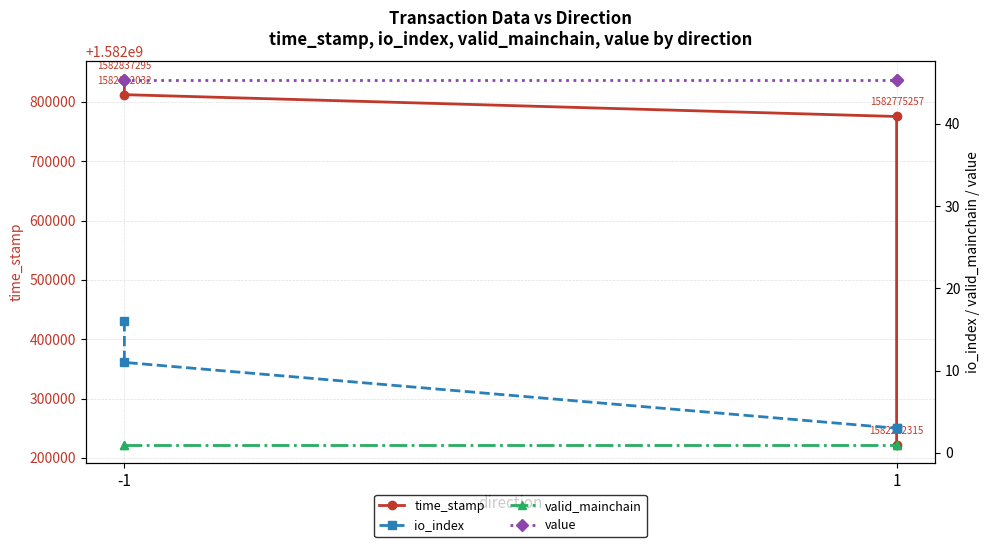

Between -1 and 1, which series saw the biggest shift?

time_stamp